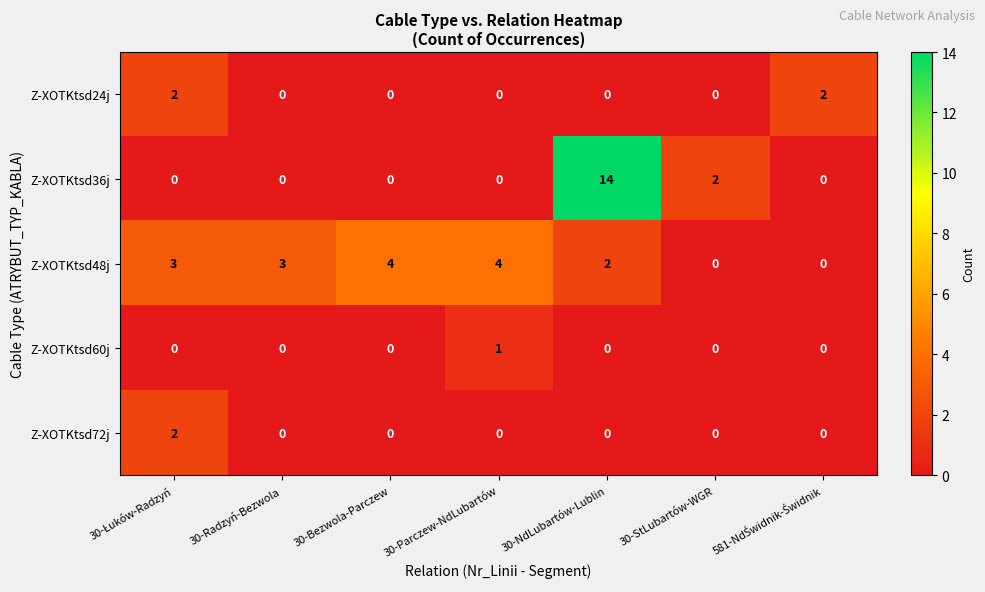

Count the number of categories in the chart.

7